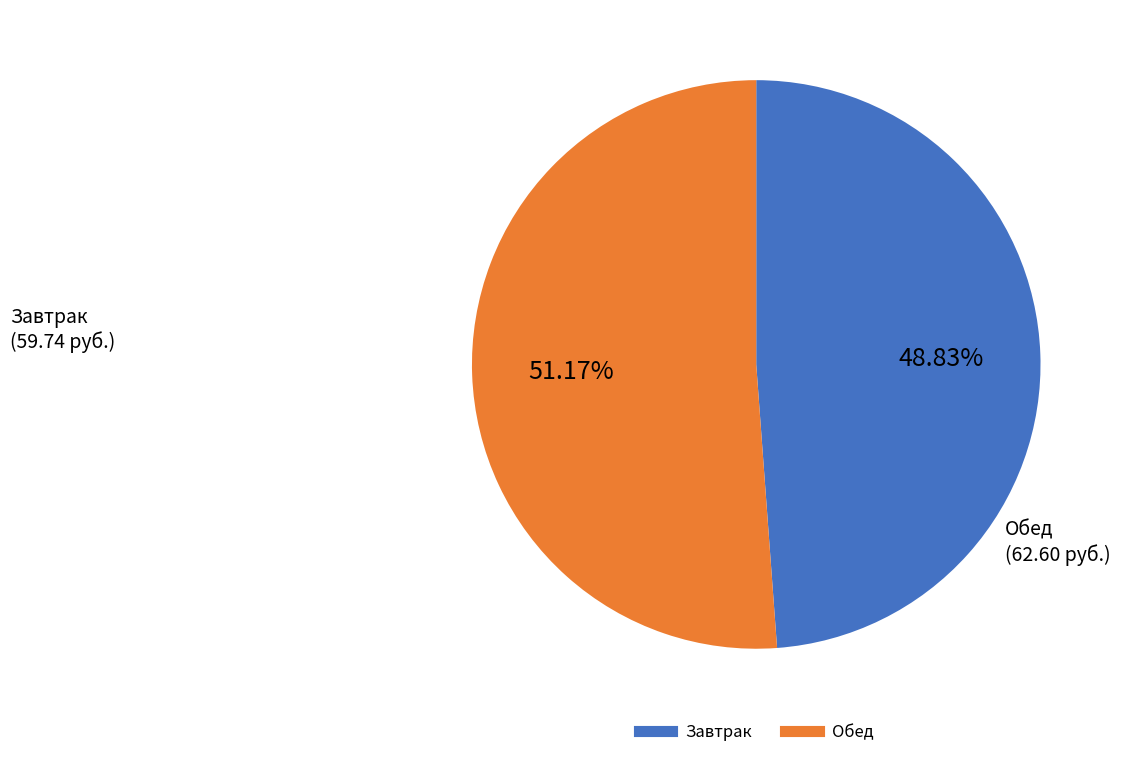

How many segments does this pie chart have?

2